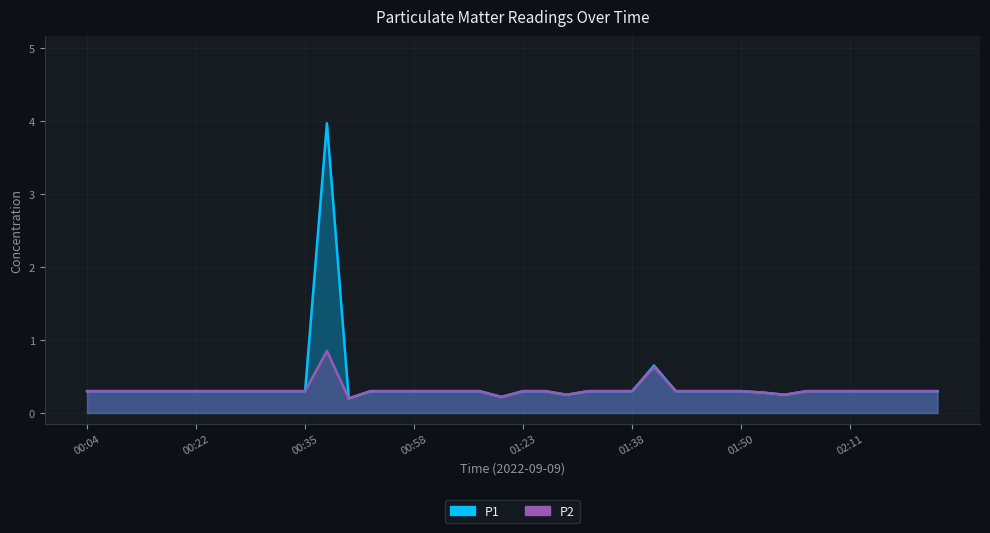

Reading right to left, list all the values displayed in this chart.

P1: 02:23=0.3	02:21=0.3	02:18=0.3	02:16=0.3	02:11=0.3	02:06=0.3	02:03=0.3	01:55=0.2	01:53=0.3	01:50=0.3	01:48=0.3	01:45=0.3	01:43=0.3	01:40=0.7	01:38=0.3	01:36=0.3	01:33=0.3	01:31=0.2	01:28=0.3	01:23=0.3	01:18=0.2	01:15=0.3	01:10=0.3	01:03=0.3	00:58=0.3	00:55=0.3	00:48=0.3	00:42=0.2	00:37=4.0	00:35=0.3	00:32=0.3	00:30=0.3	00:27=0.3	00:25=0.3	00:22=0.3	00:20=0.3	00:15=0.3	00:12=0.3	00:09=0.3	00:04=0.3
P2: 02:23=0.3	02:21=0.3	02:18=0.3	02:16=0.3	02:11=0.3	02:06=0.3	02:03=0.3	01:55=0.2	01:53=0.3	01:50=0.3	01:48=0.3	01:45=0.3	01:43=0.3	01:40=0.6	01:38=0.3	01:36=0.3	01:33=0.3	01:31=0.2	01:28=0.3	01:23=0.3	01:18=0.2	01:15=0.3	01:10=0.3	01:03=0.3	00:58=0.3	00:55=0.3	00:48=0.3	00:42=0.2	00:37=0.8	00:35=0.3	00:32=0.3	00:30=0.3	00:27=0.3	00:25=0.3	00:22=0.3	00:20=0.3	00:15=0.3	00:12=0.3	00:09=0.3	00:04=0.3